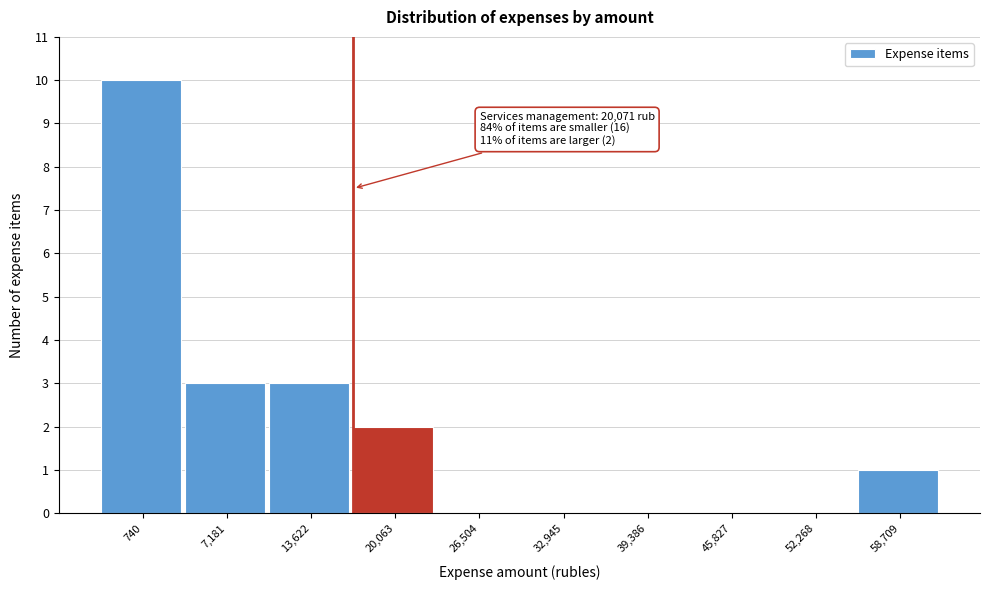

Reading left to right, list all the values displayed in this chart.

740=10	7,181=3	13,622=3	20,063=2	26,504=0	32,945=0	39,386=0	45,827=0	52,268=0	58,709=1